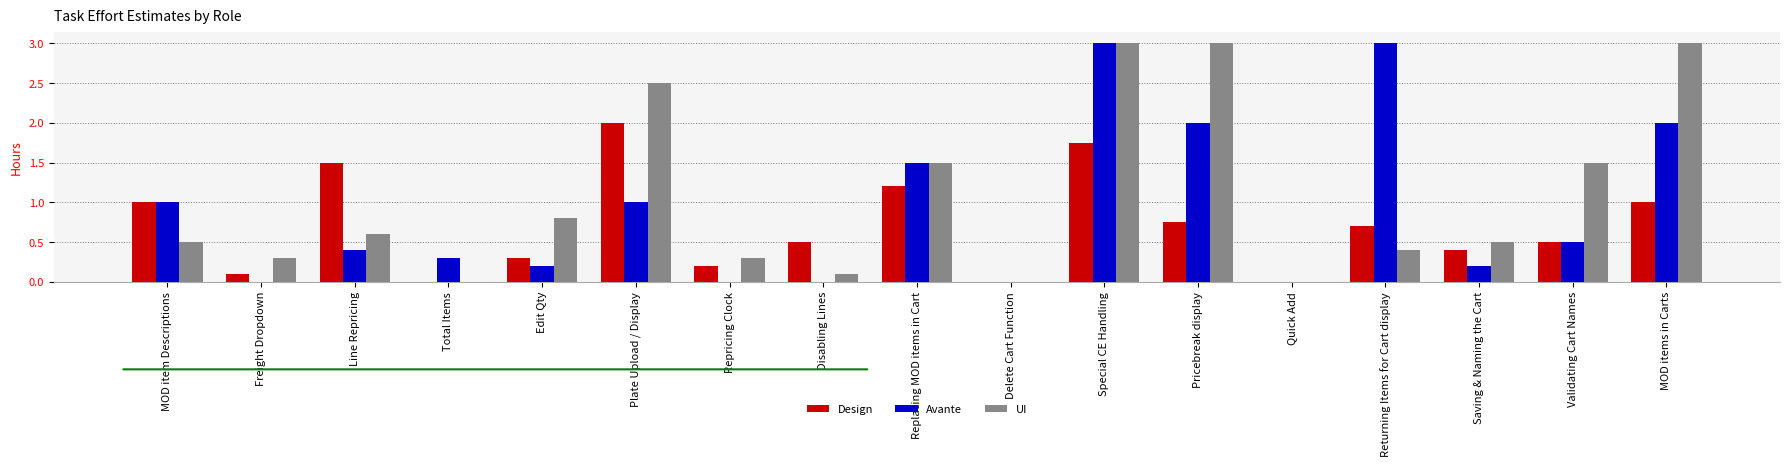

Between MOD item Descriptions and Special CE Handling, which series saw the biggest shift?

UI